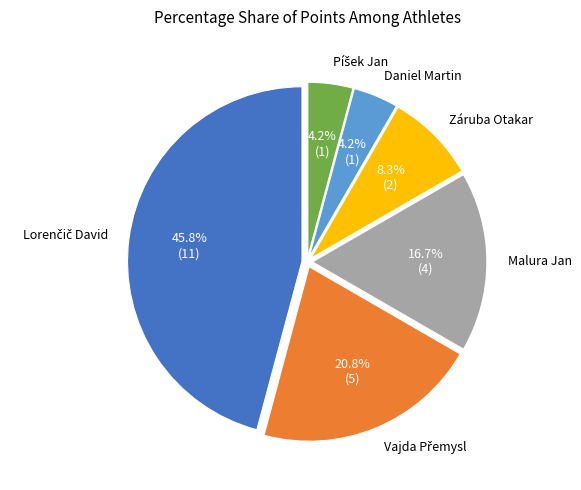

Is there a majority slice in this chart?

No